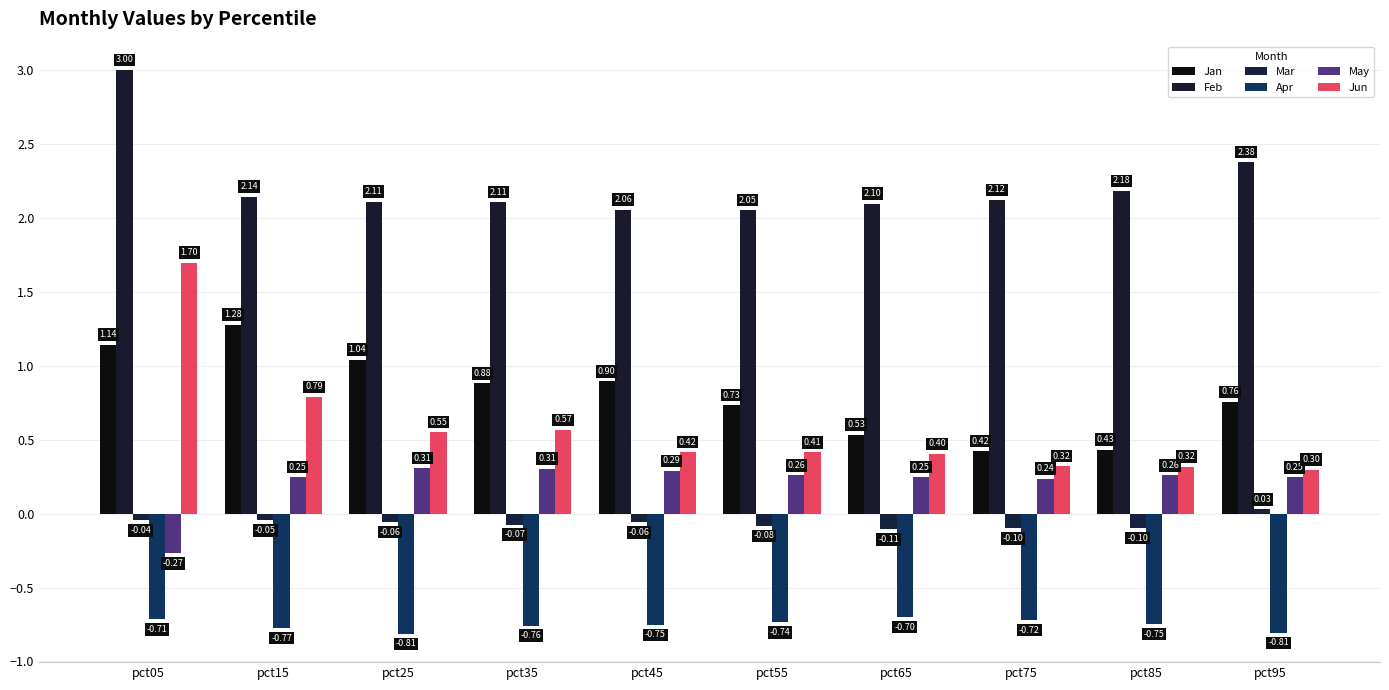

At which category is the sum across all series the highest?

pct05